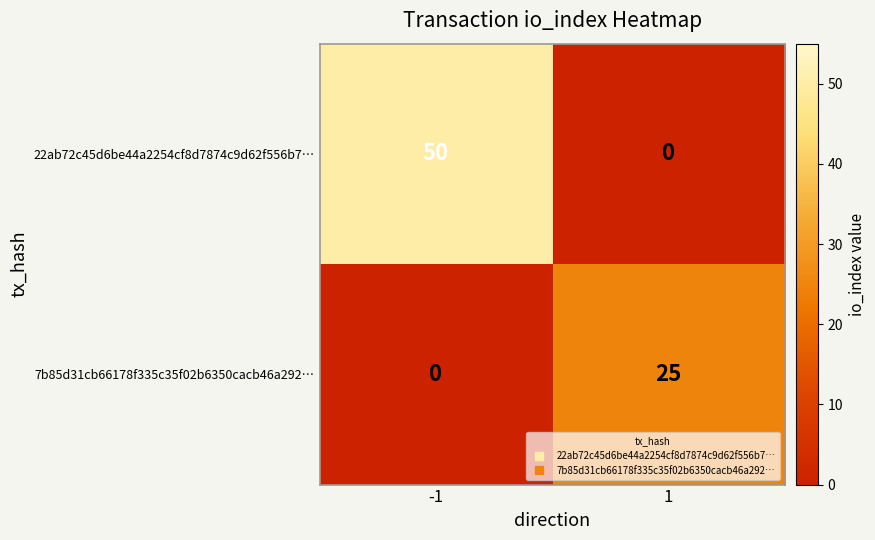

Between -1 and 1, which series saw the biggest shift?

22ab72c45d6be44a2254cf8d7874c9d62f556b7…